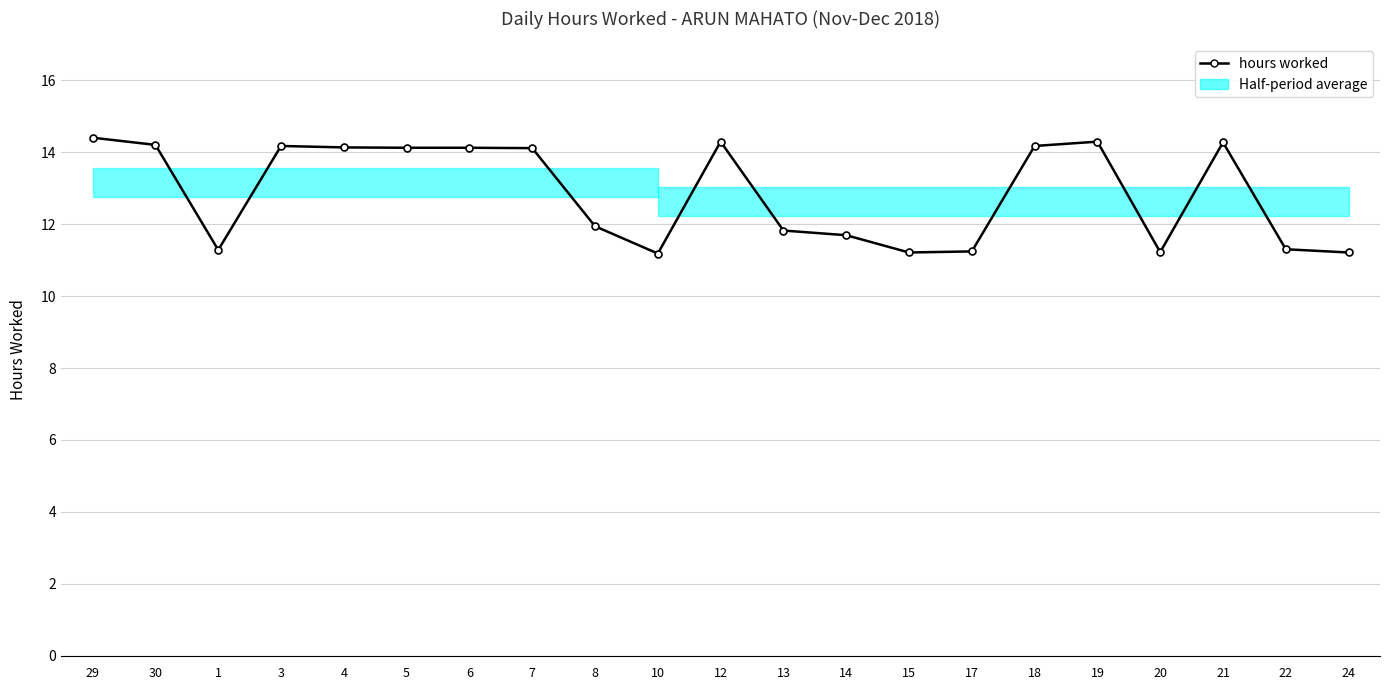

What is the maximum value shown in the chart?

14.4